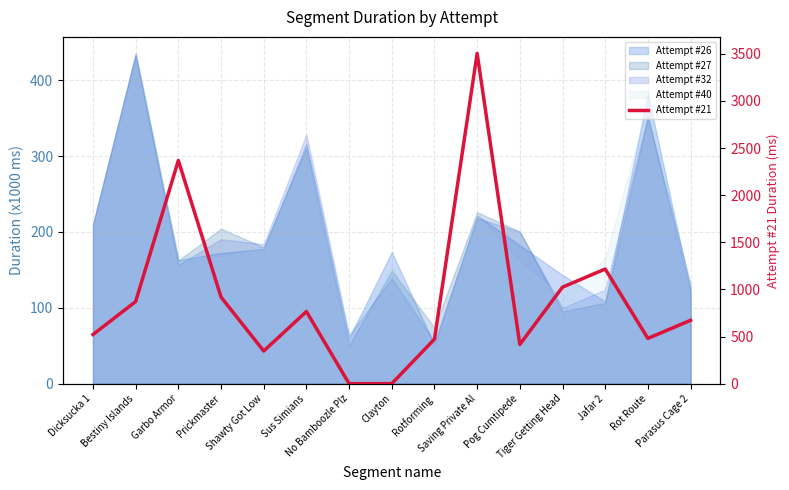

At which category does the data reach its first local valley?

Shawty Got Low